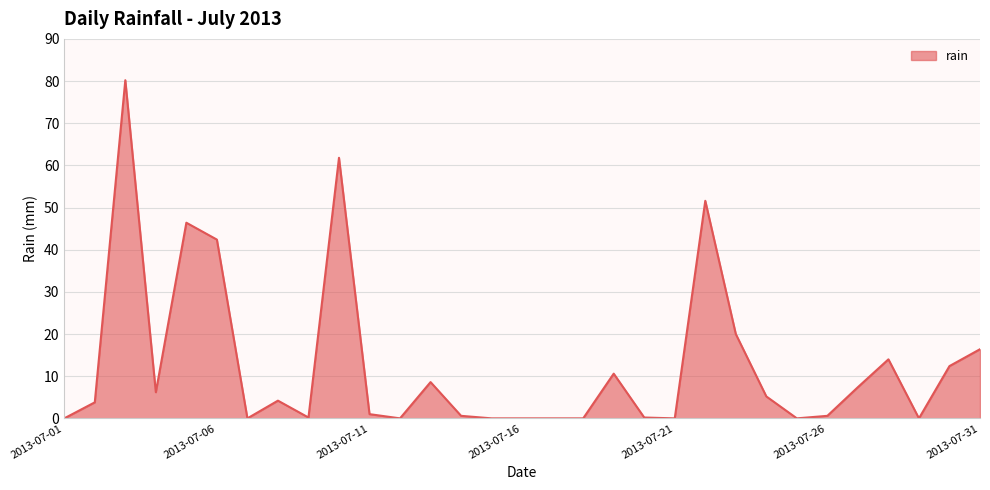

What is the difference between the maximum and minimum values?

80.2